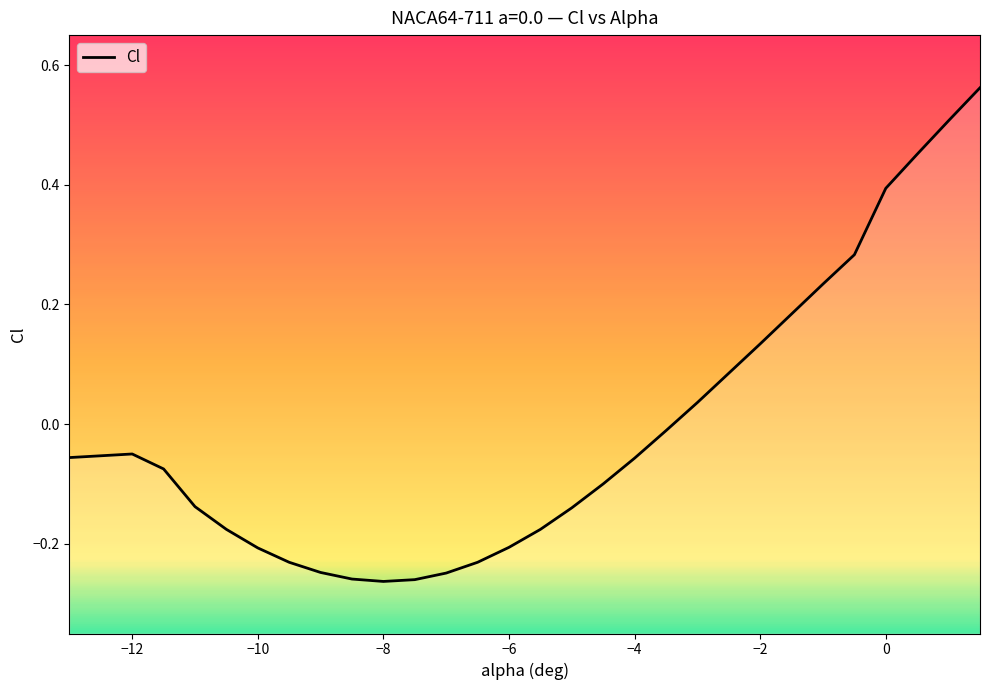

The value at −4 is -0.1. True or false?

False